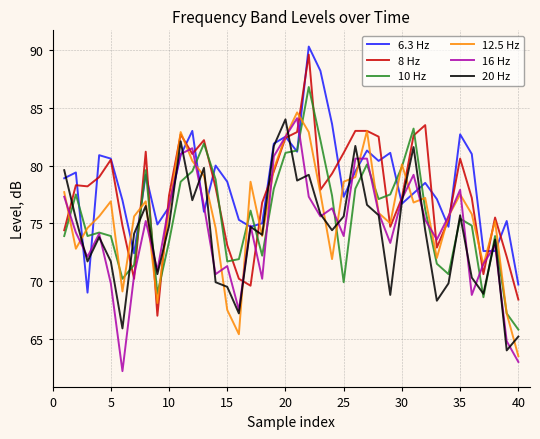

What is the greatest value displayed?

90.3